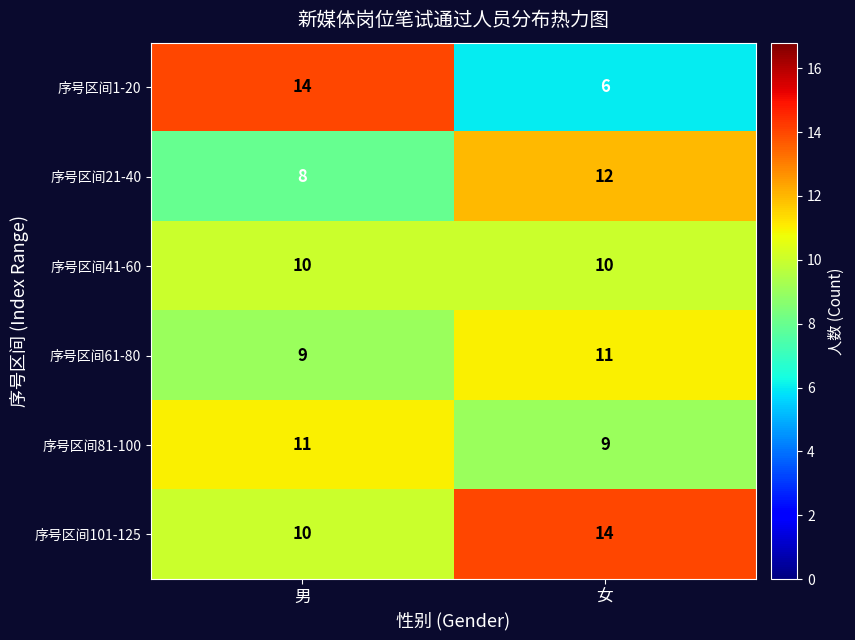

Reading left to right, transcribe all the data shown in this chart.

序号区间1-20: 男=14	女=6
序号区间21-40: 男=8	女=12
序号区间41-60: 男=10	女=10
序号区间61-80: 男=9	女=11
序号区间81-100: 男=11	女=9
序号区间101-125: 男=10	女=14